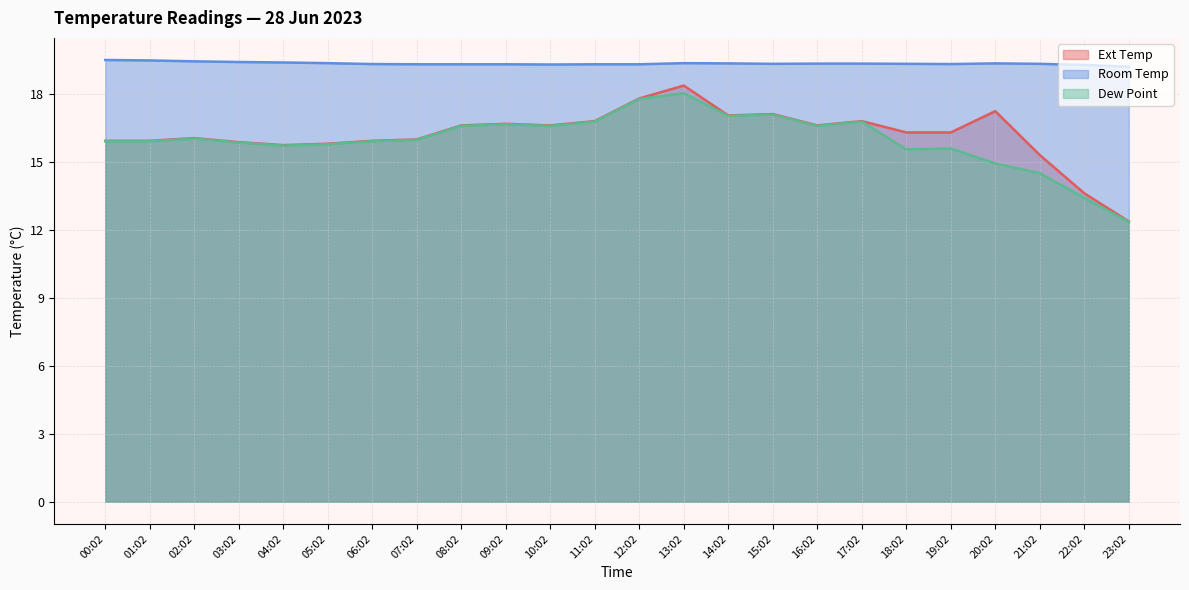

Reading left to right, what are all the values shown in this chart?

Ext Temp: 15.9	15.9	16.1	15.9	15.8	15.8	15.9	16.0	16.6	16.7	16.6	16.8	17.8	18.4	17.1	17.1	16.6	16.8	16.3	16.3	17.2	15.3	13.6	12.4
Room Temp: 19.5	19.5	19.4	19.4	19.4	19.4	19.3	19.3	19.3	19.3	19.3	19.3	19.3	19.4	19.4	19.3	19.4	19.4	19.3	19.3	19.4	19.3	19.3	19.2
Dew Point: 15.9	15.9	16.0	15.9	15.7	15.8	15.9	16.0	16.6	16.7	16.6	16.8	17.8	18.0	17.0	17.1	16.6	16.8	15.6	15.6	14.9	14.5	13.4	12.4